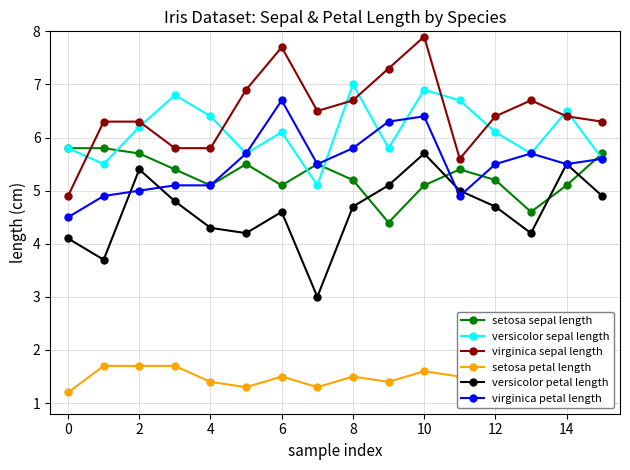

At which category does versicolor petal length reach its first local peak?

2